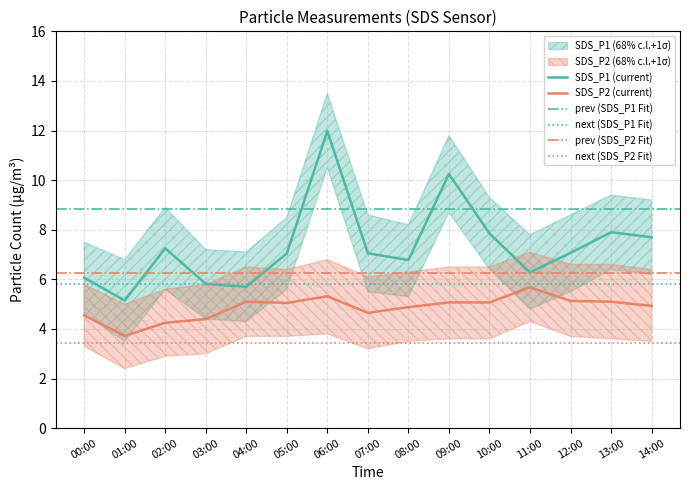

What is the label of the 12th point from the right?

03:00